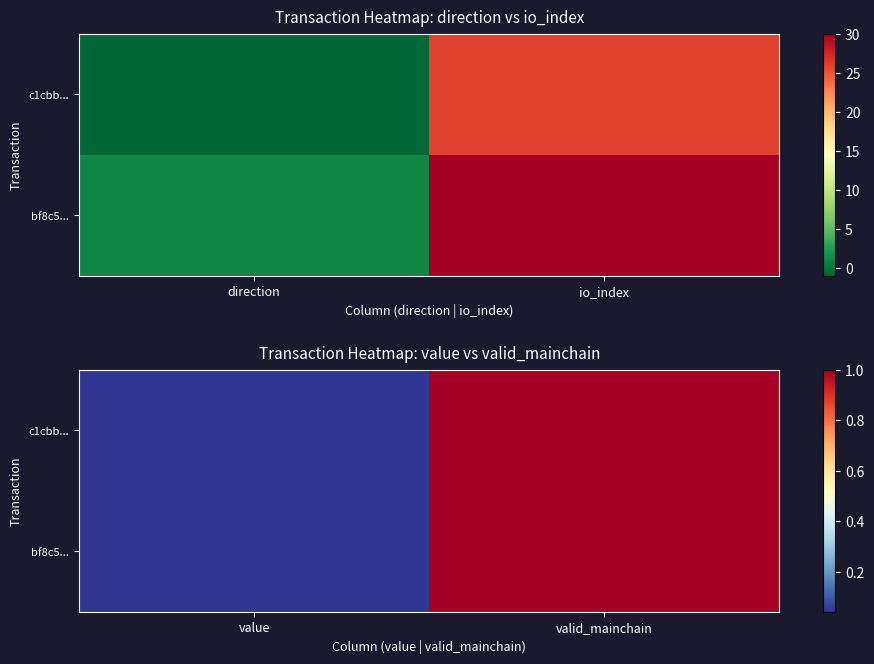

At which category is the sum across all series the highest?

valid_mainchain